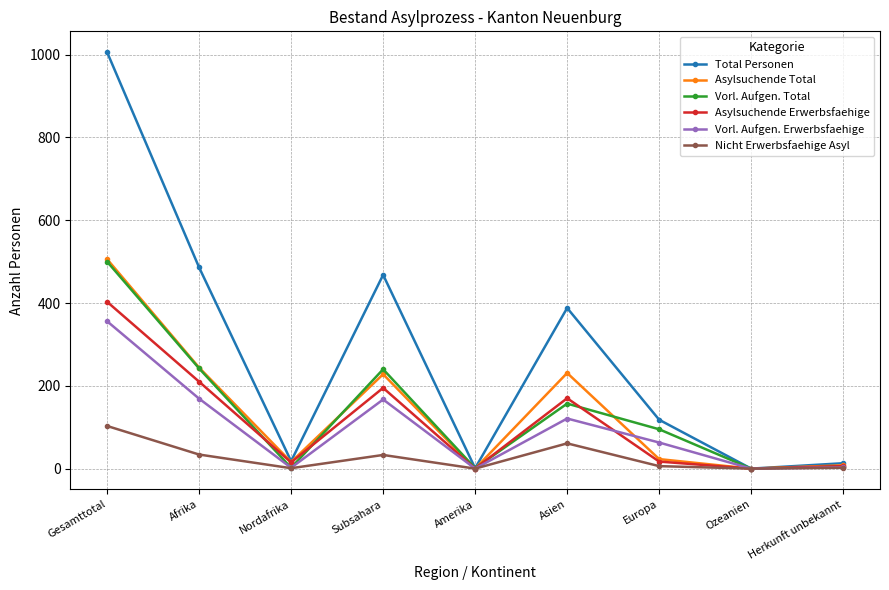

What is the difference between the Nicht Erwerbsfaehige Asyl values at Asien and Nordafrika?

60